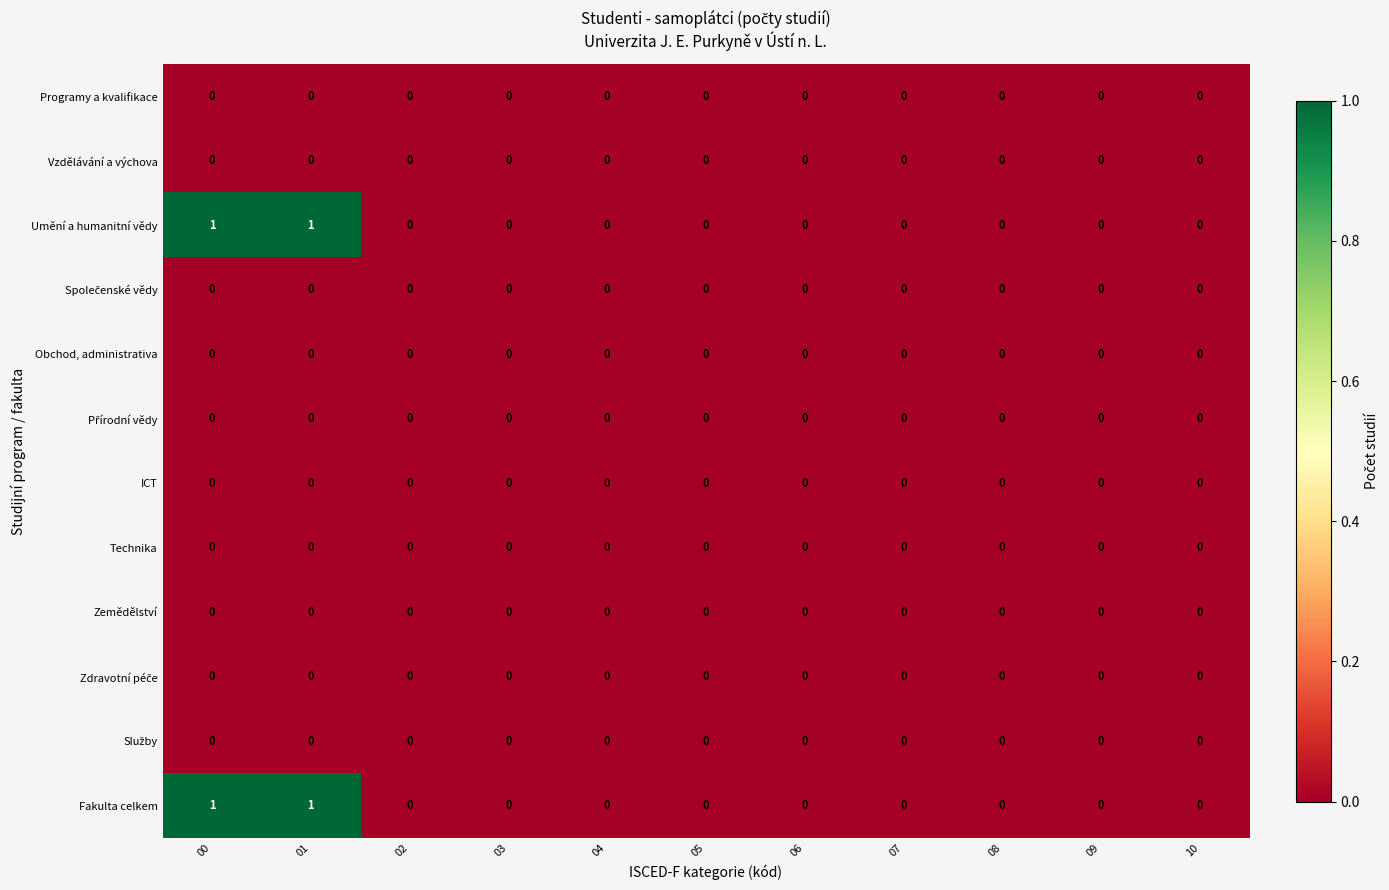

True or false: Umění a humanitní vědy has a value of 0 at 02.

True